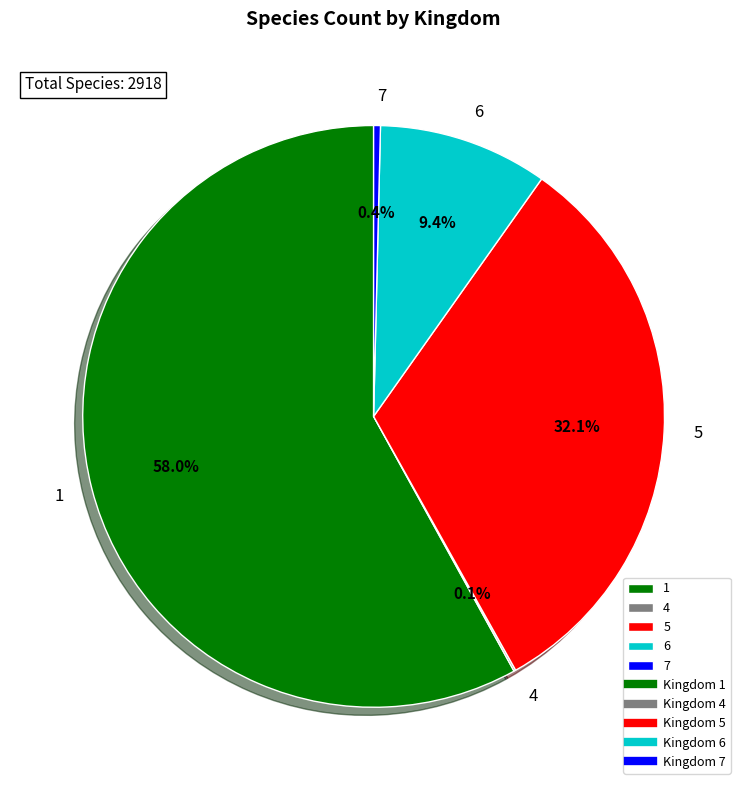

How much of the chart is everything except 6?

90.6%